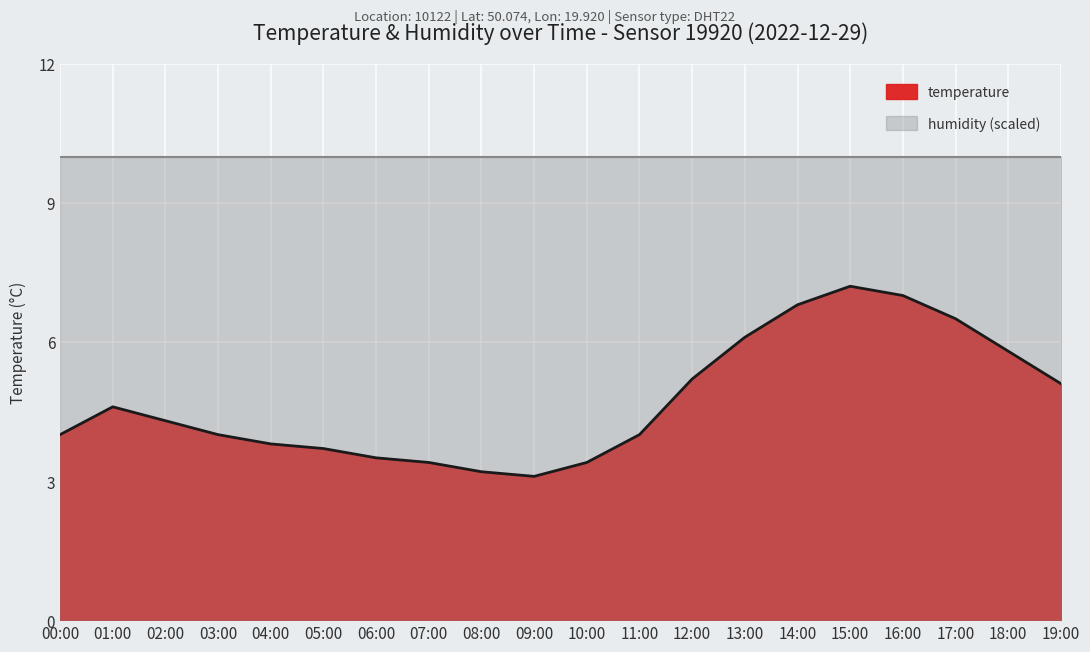

Reading left to right, what are all the values shown in this chart?

00:00=4.0	01:00=4.6	02:00=4.3	03:00=4.0	04:00=3.8	05:00=3.7	06:00=3.5	07:00=3.4	08:00=3.2	09:00=3.1	10:00=3.4	11:00=4.0	12:00=5.2	13:00=6.1	14:00=6.8	15:00=7.2	16:00=7.0	17:00=6.5	18:00=5.8	19:00=5.1